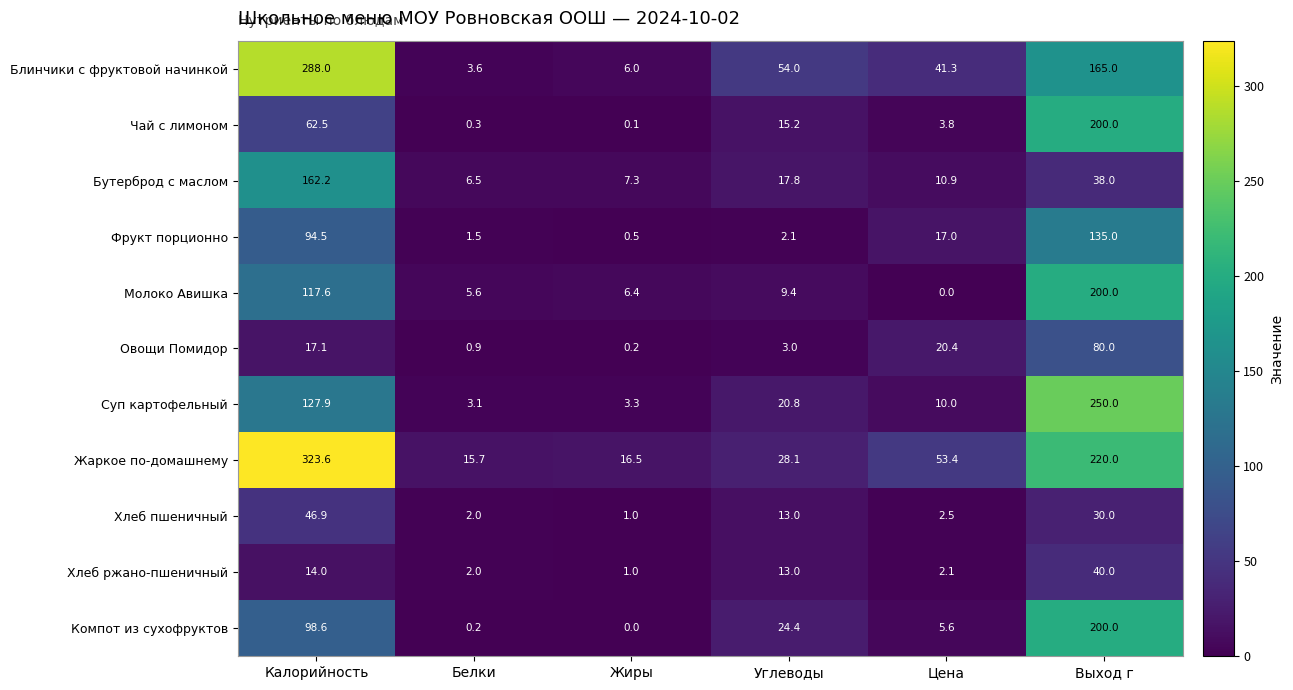

What is the average value of the Хлеб ржано-пшеничный series?

12.0